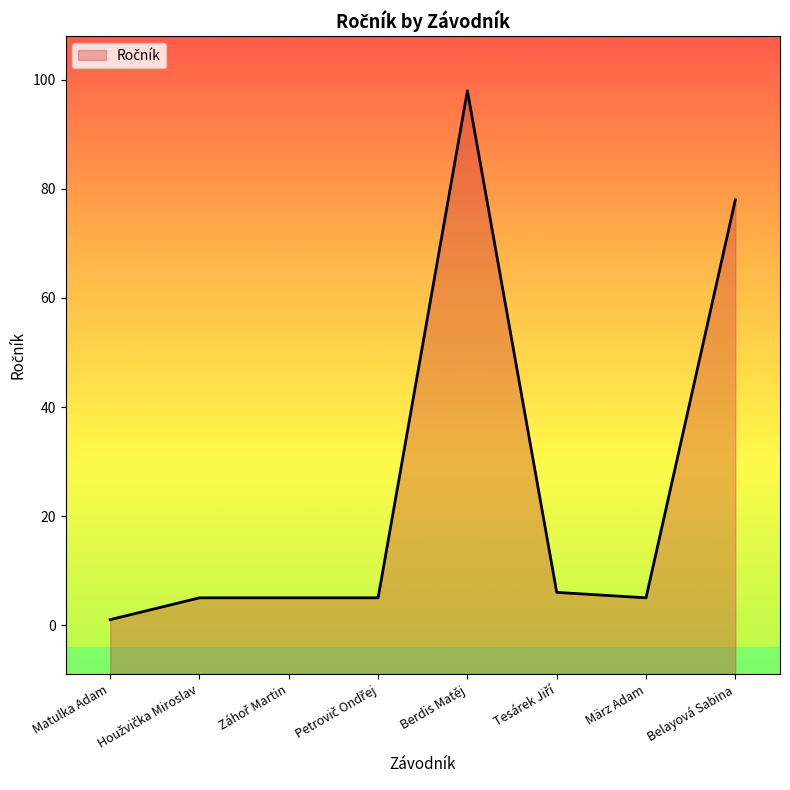

Count the number of data series in this chart.

1